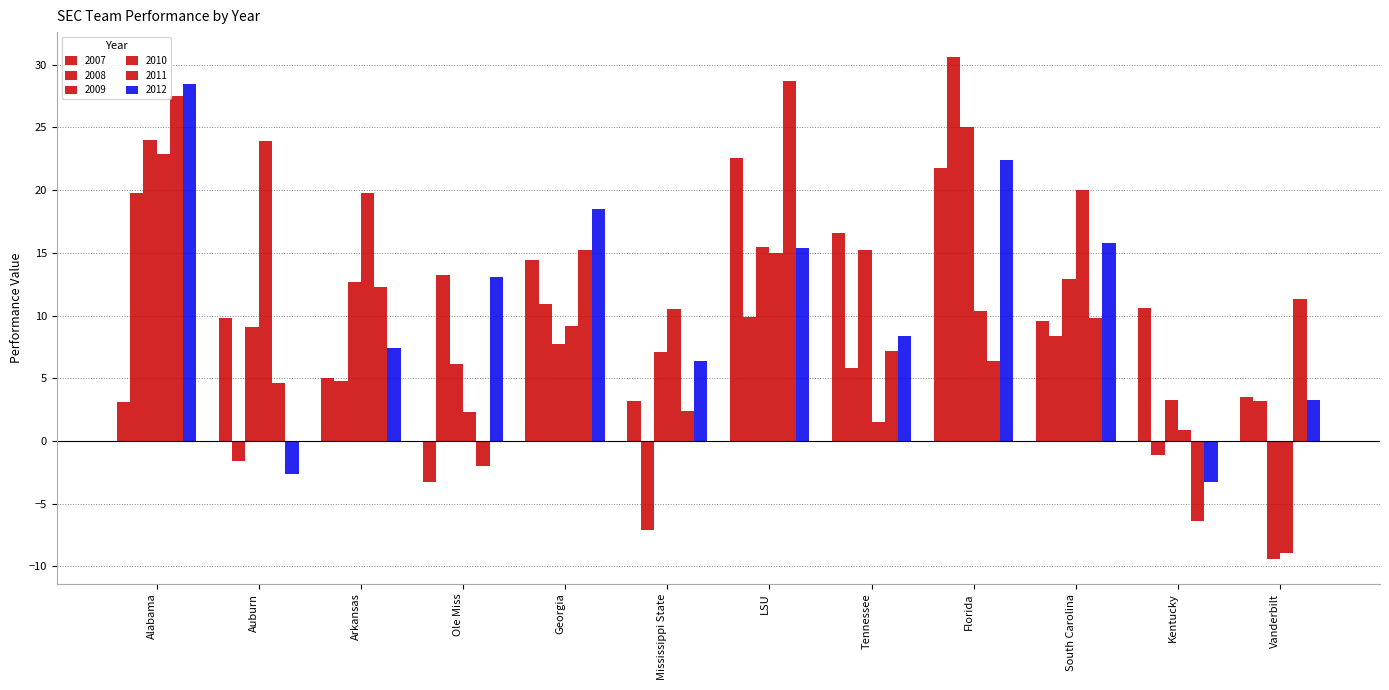

What is the value of the 2012 bar at the 9th from the left?

22.4